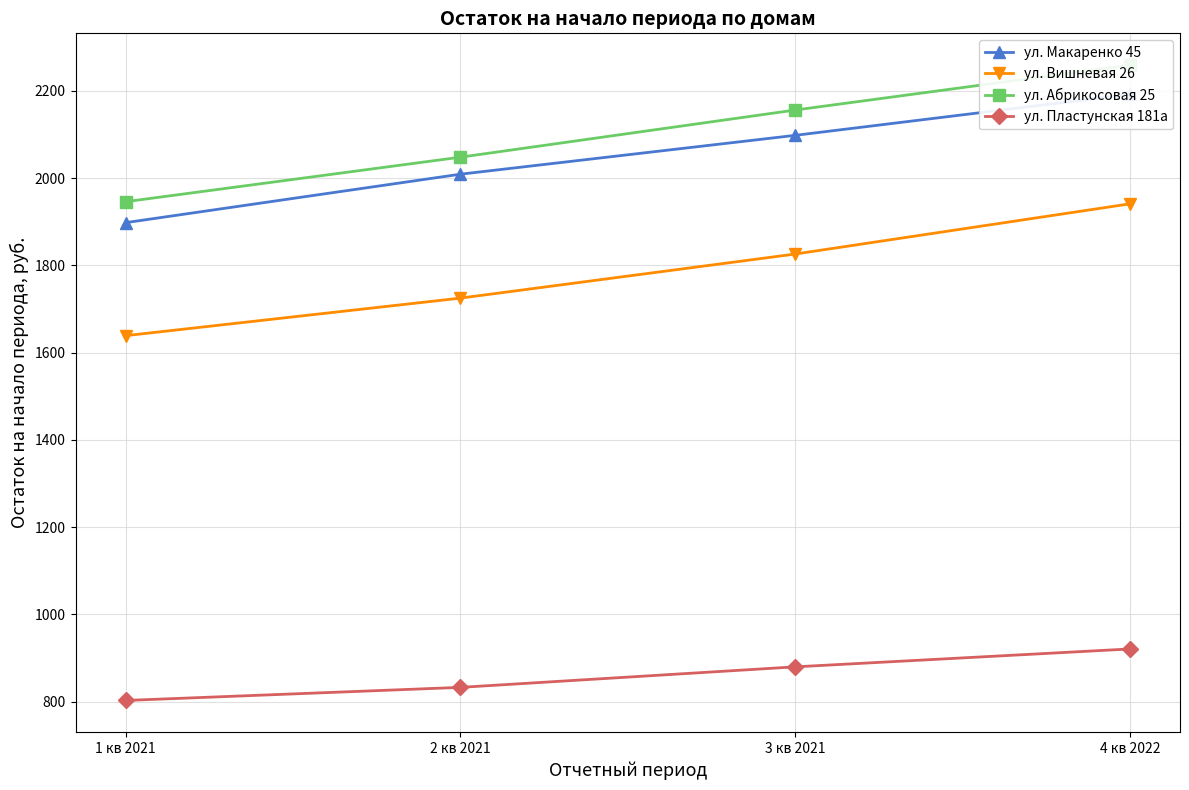

Reading left to right, list all the values displayed in this chart.

ул. Макаренко 45: 1 кв 2021=1898	2 кв 2021=2009	3 кв 2021=2098	4 кв 2022=2192
ул. Вишневая 26: 1 кв 2021=1639	2 кв 2021=1725	3 кв 2021=1826	4 кв 2022=1941
ул. Абрикосовая 25: 1 кв 2021=1946	2 кв 2021=2048	3 кв 2021=2156	4 кв 2022=2259
ул. Пластунская 181а: 1 кв 2021=803	2 кв 2021=833	3 кв 2021=880	4 кв 2022=921